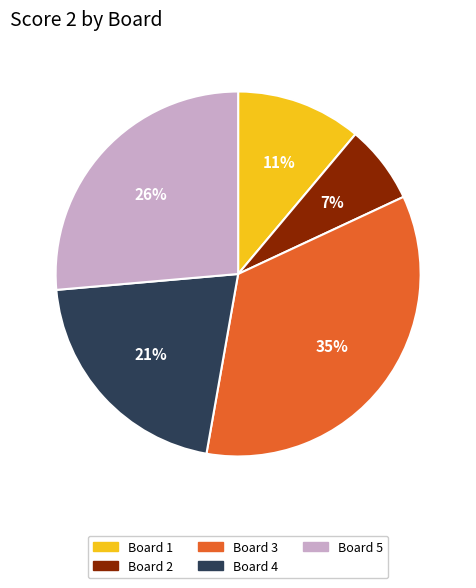

Is there a majority slice in this chart?

No